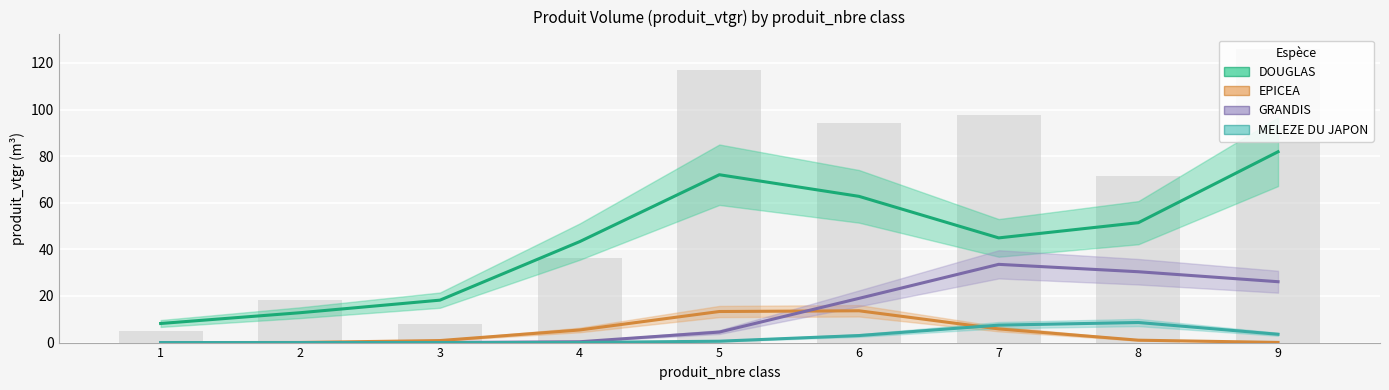

Are the bars grouped side by side (vs. stacked)?

Yes